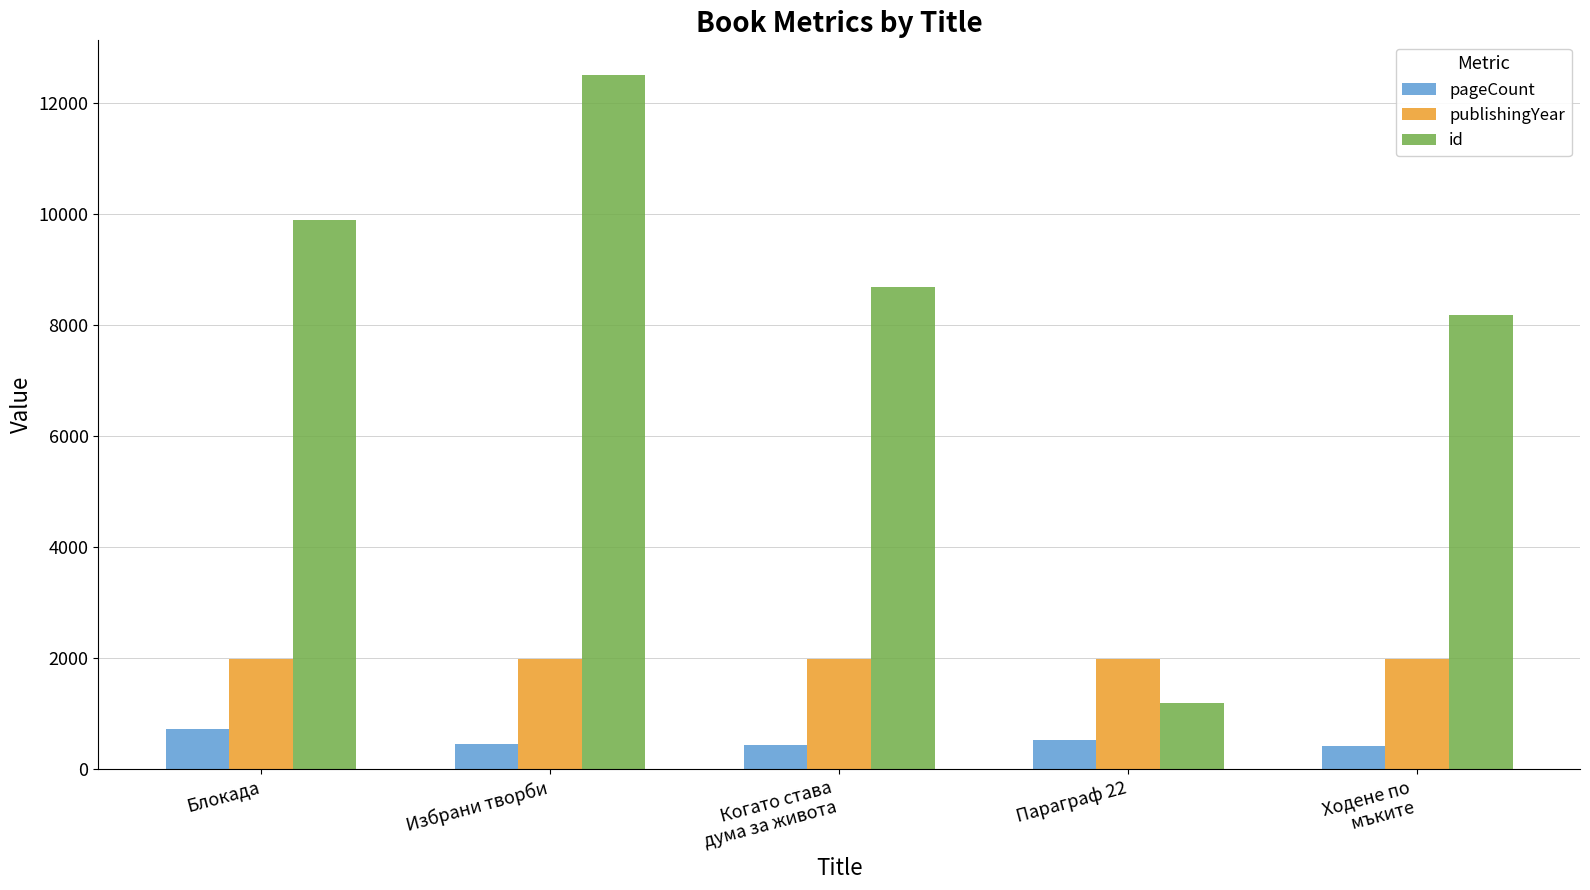

How many bars are there in total?

15